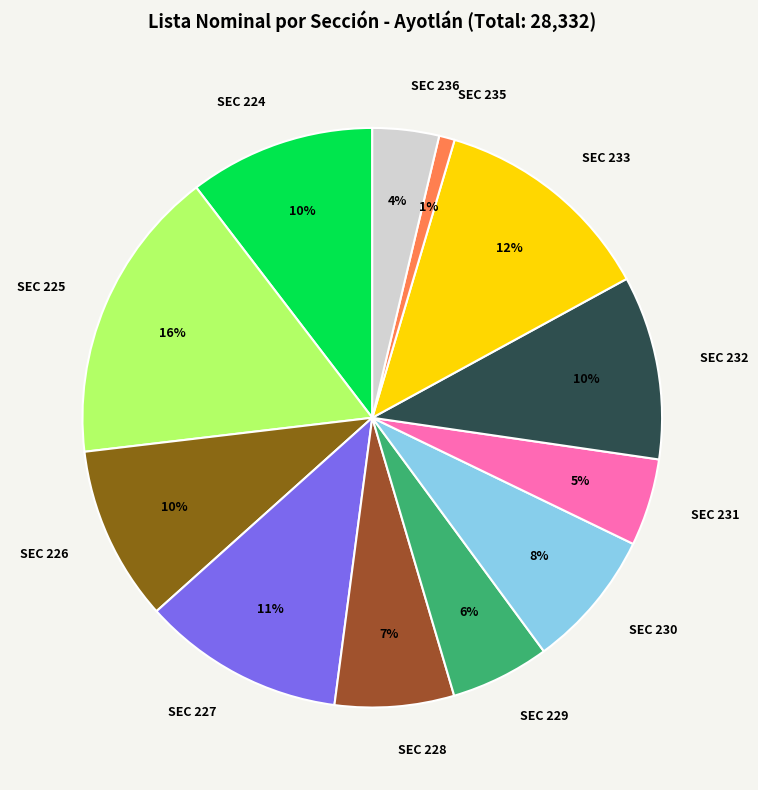

Is the sum of SEC 226 and SEC 228 greater than half?

No